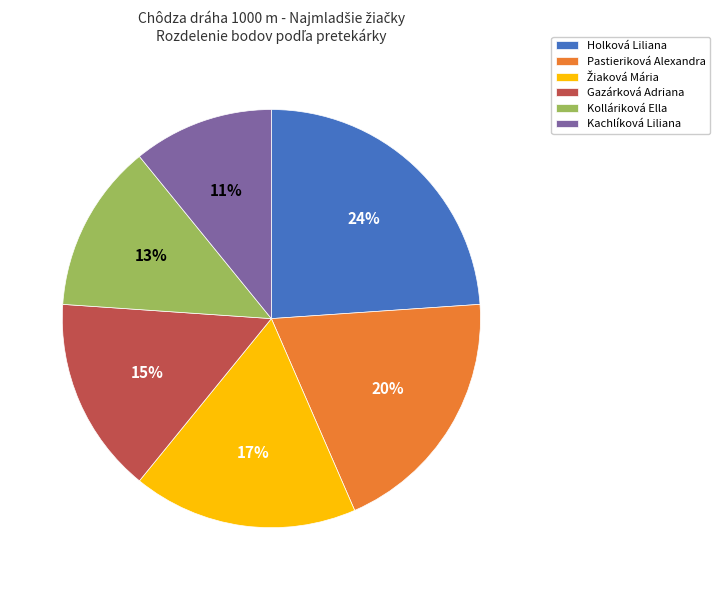

The Gazárková Adriana slice represents 15% of the pie. True or false?

True